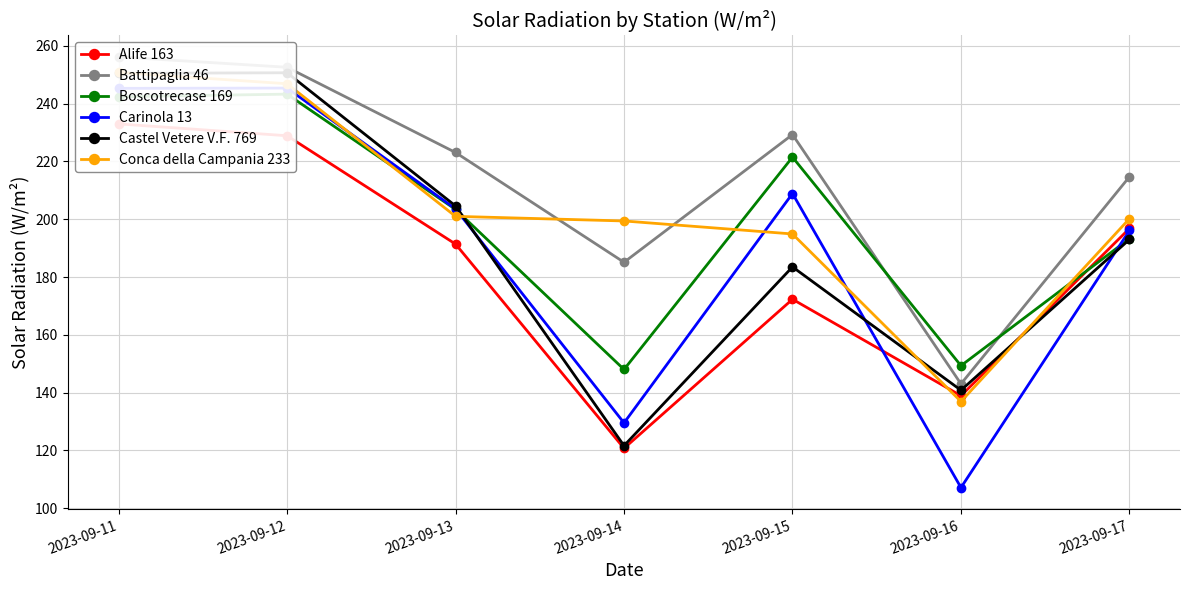

At which category is the sum across all series the highest?

2023-09-11